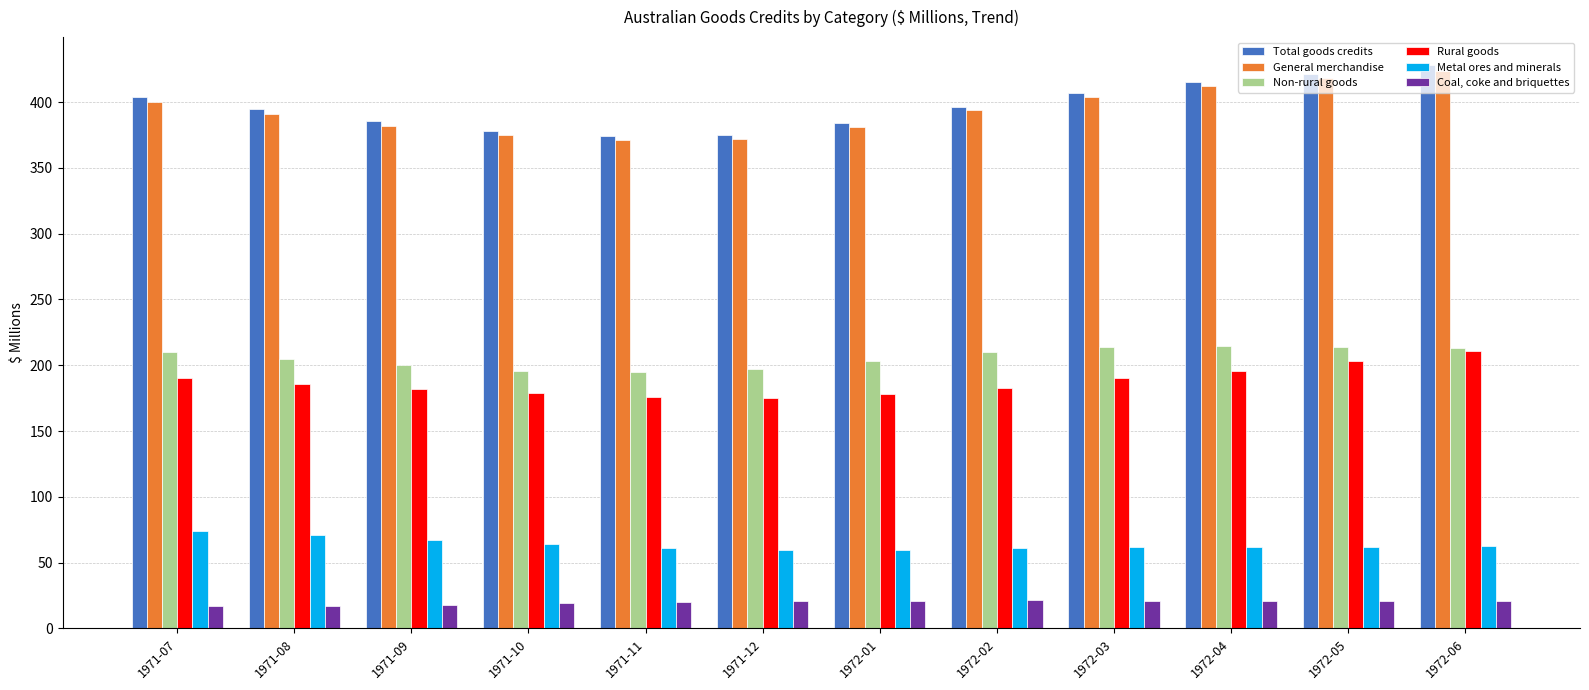

What is the minimum value for Rural goods?

175